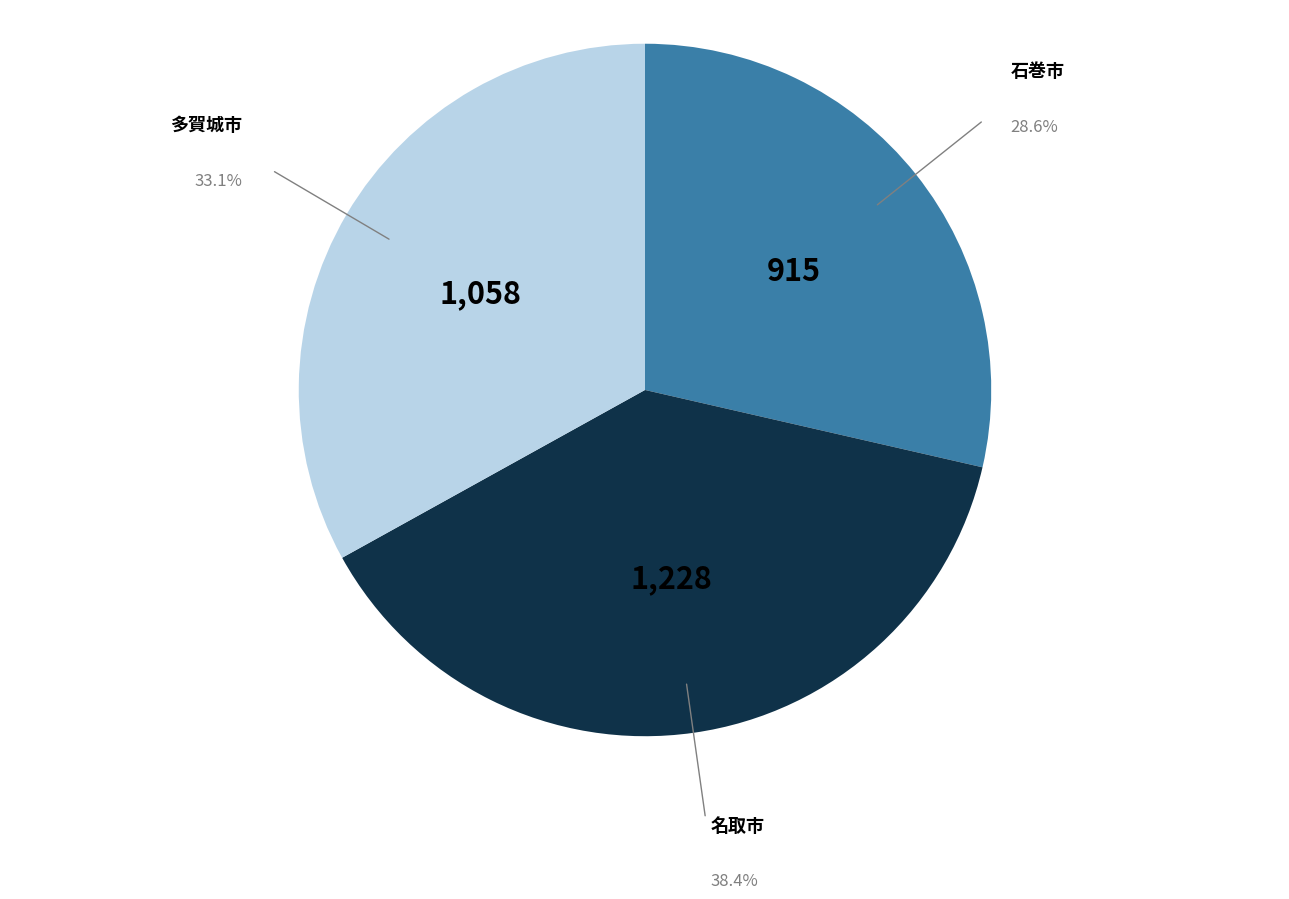

How many slices are in this pie chart?

3